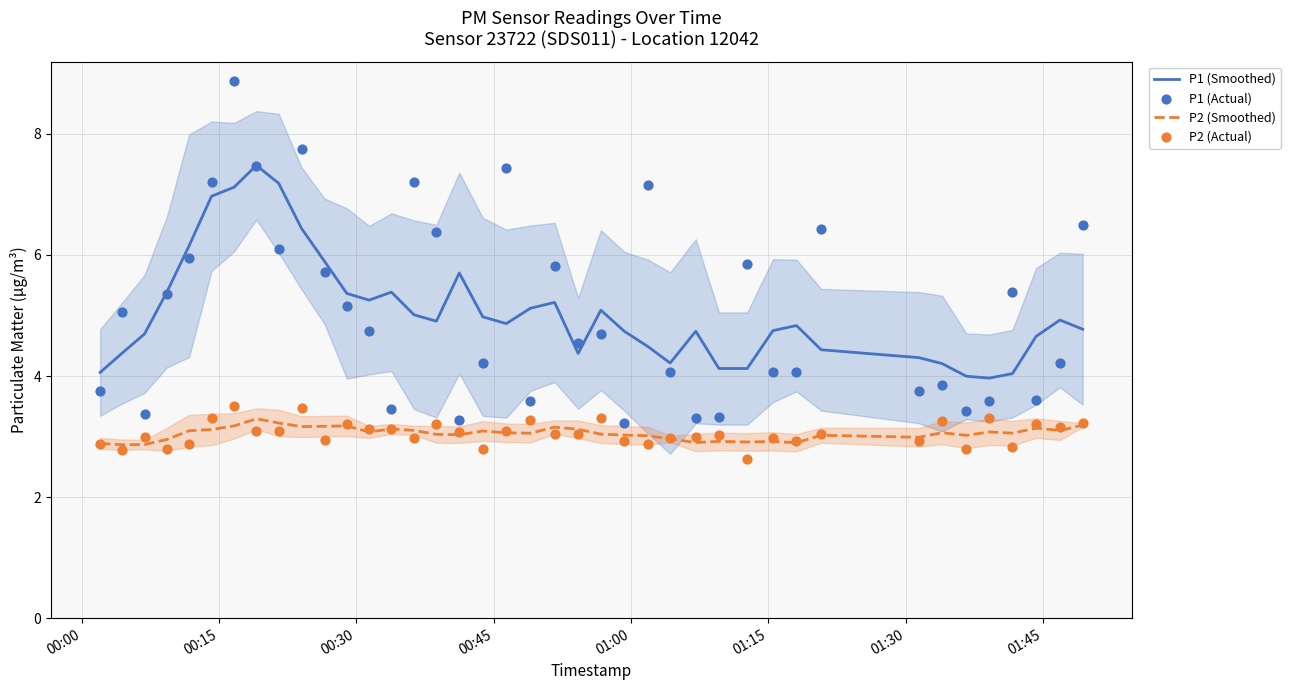

At how many categories does at least one series exceed 7?

8